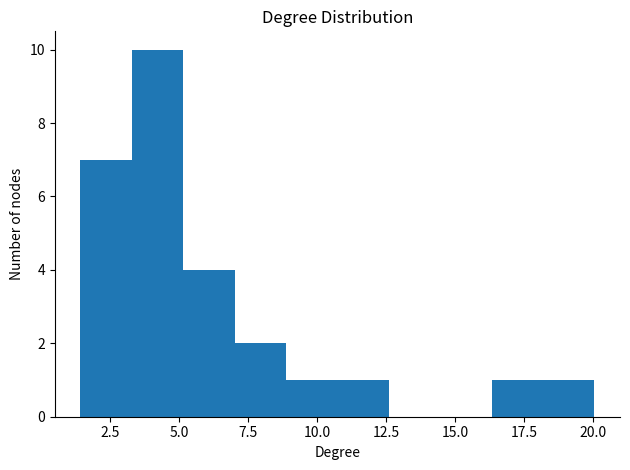

Read against the x-axis, roughly where is the centre of the tallest bar?

4.0